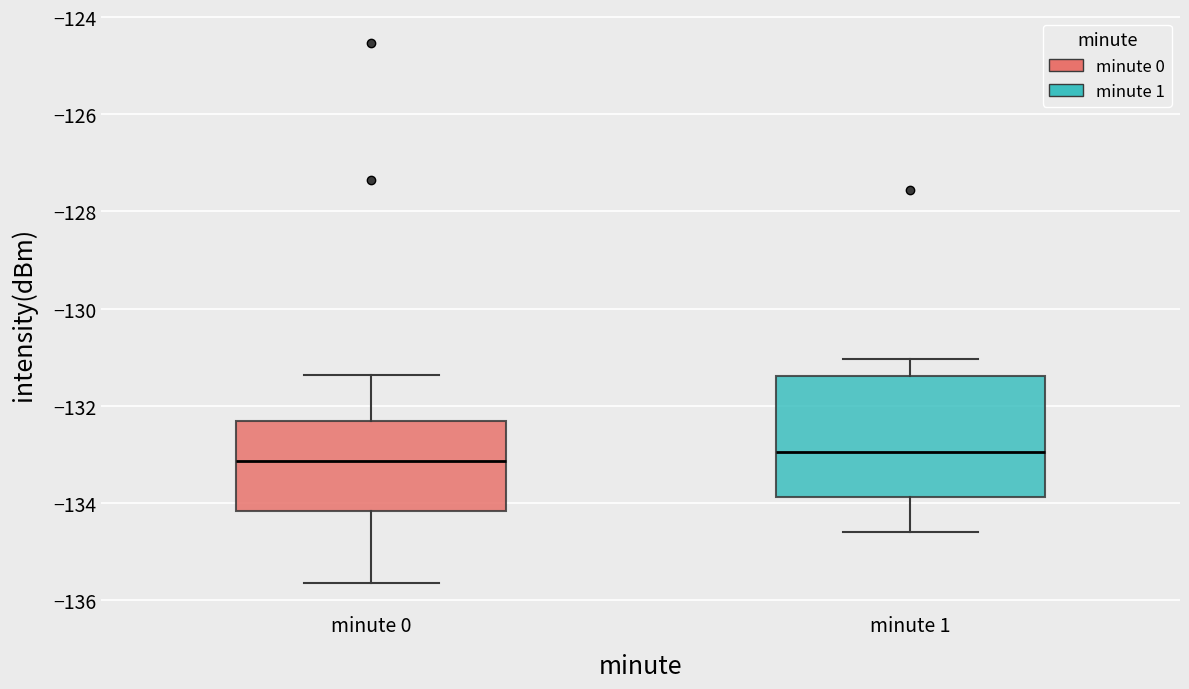

Comparing the boxes themselves (not the whiskers), which one is the tallest?

minute 1